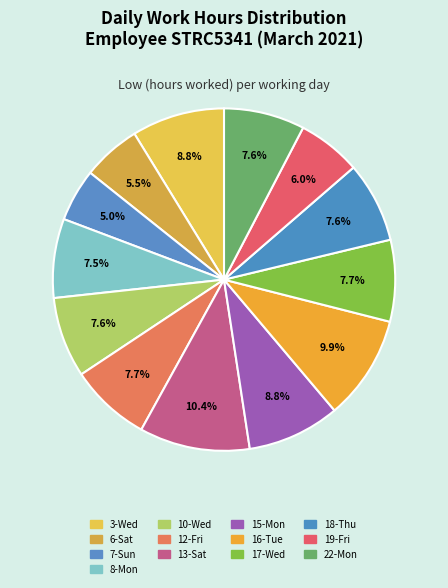

How many slices are in this pie chart?

13